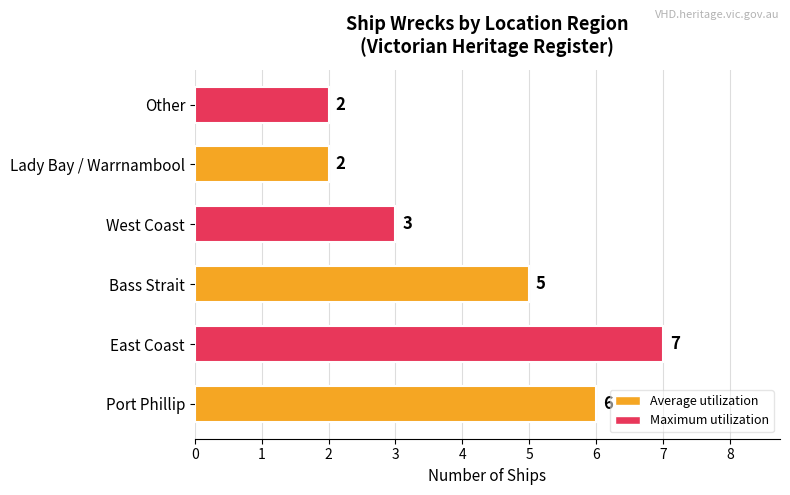

What is the change in value from Port Phillip to Other?

-4